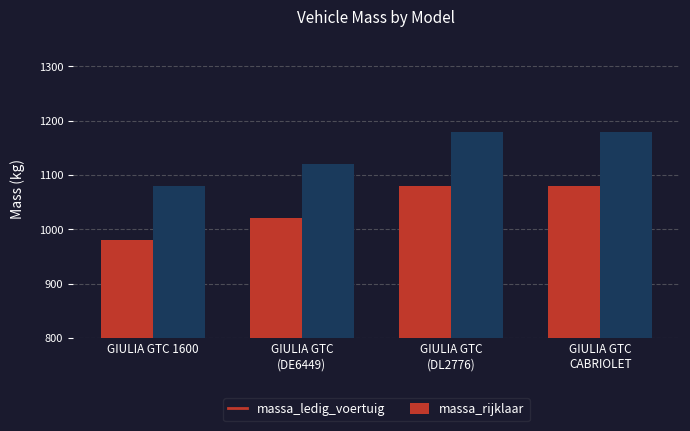

Count the number of categories in the chart.

4